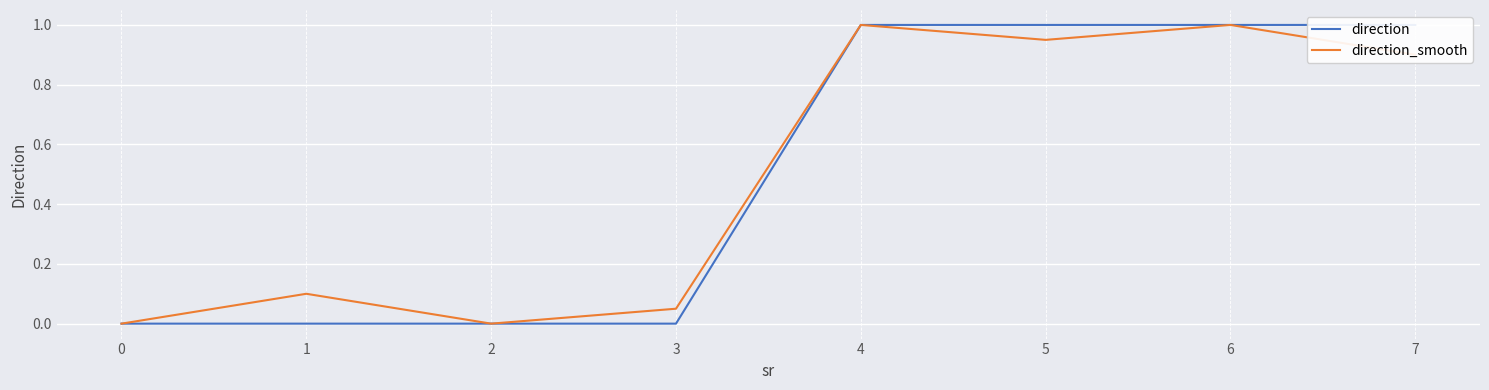

Does the chart display data point markers on the line(s)?

No